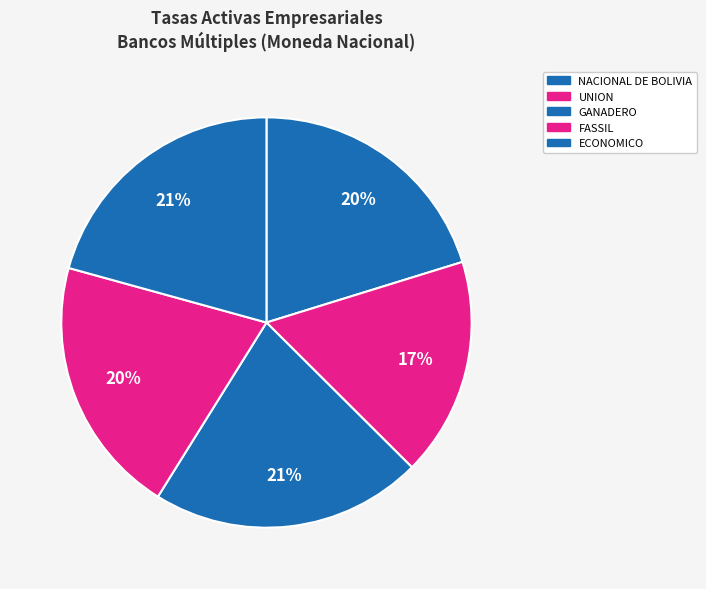

Which slice is the smallest?

UNION